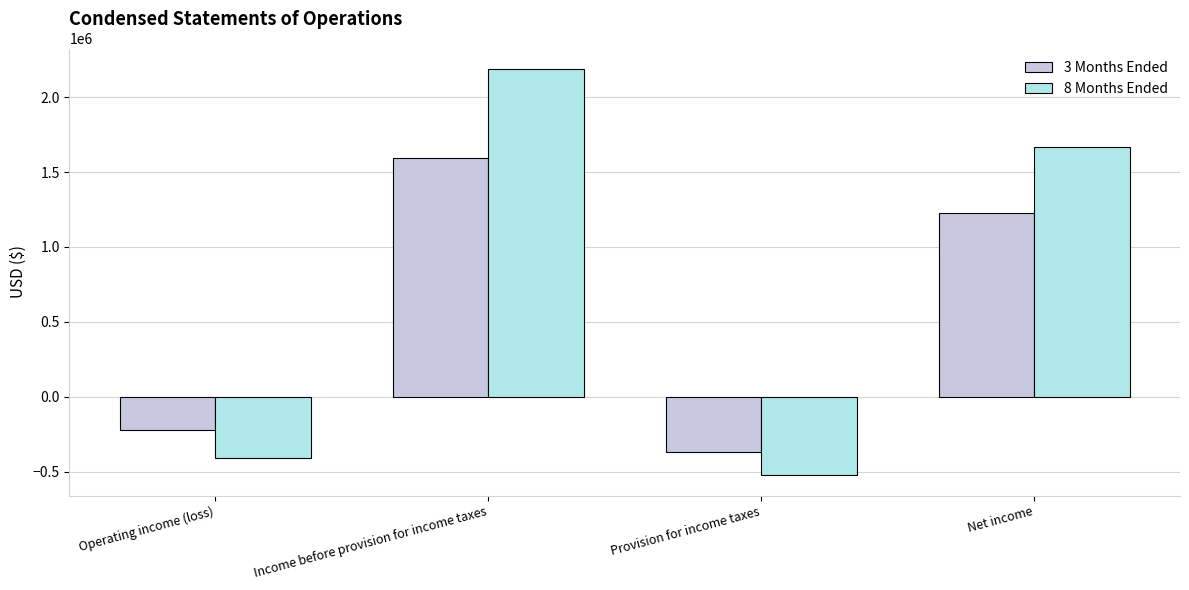

What is the sum of the 8 Months Ended values at Net income and Income before provision for income taxes?

3855787